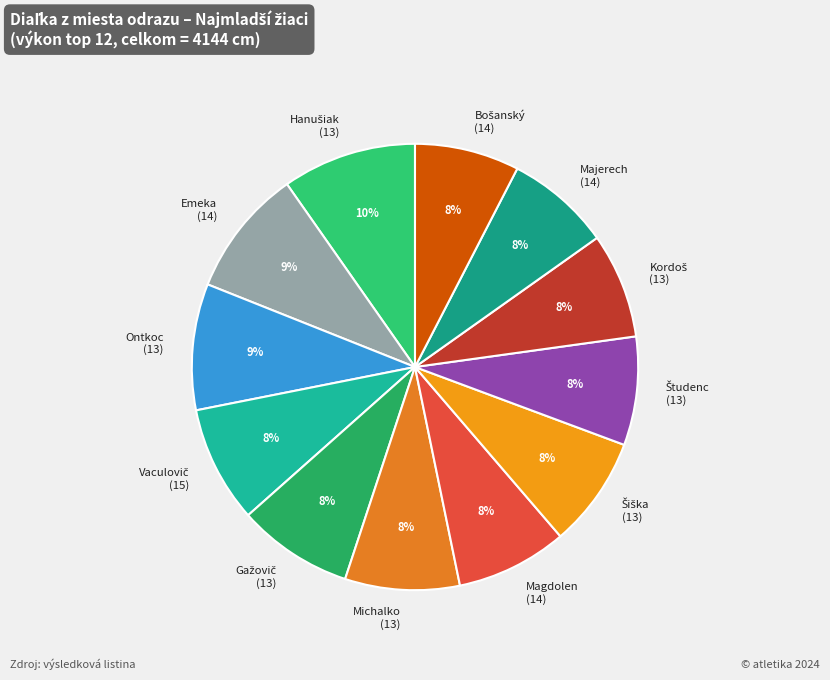

Does Emeka (14) represent more than half of the total?

No